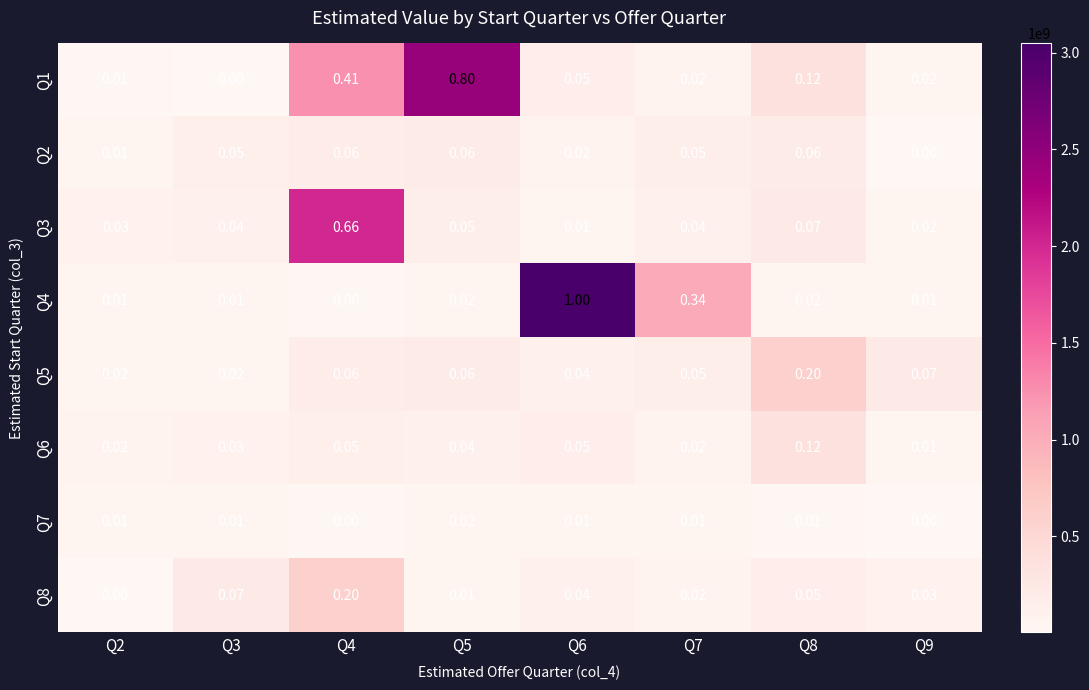

Is the value of Q6 at Q6 greater than the value of Q7 at Q4?

Yes